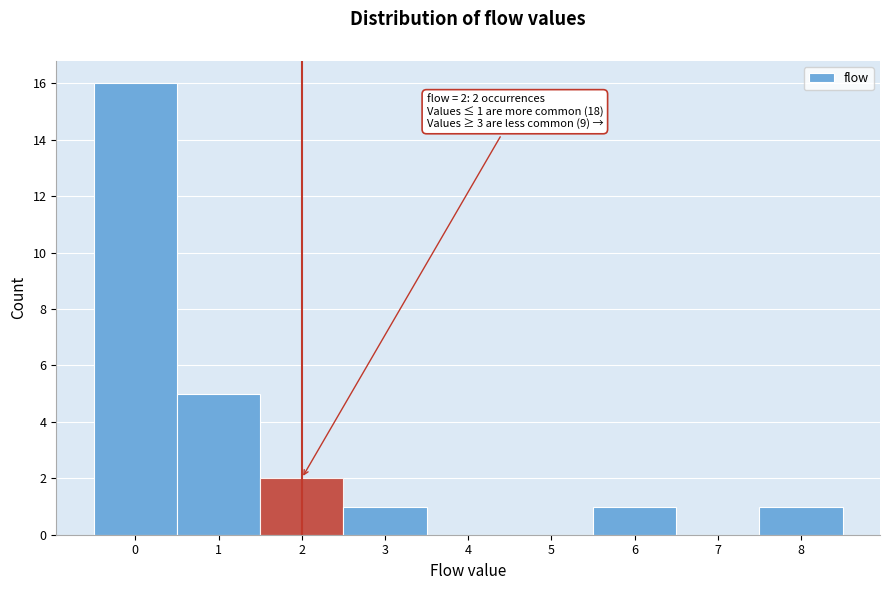

Over which range of the x-axis is the bar tallest?

-0.5 to 0.5